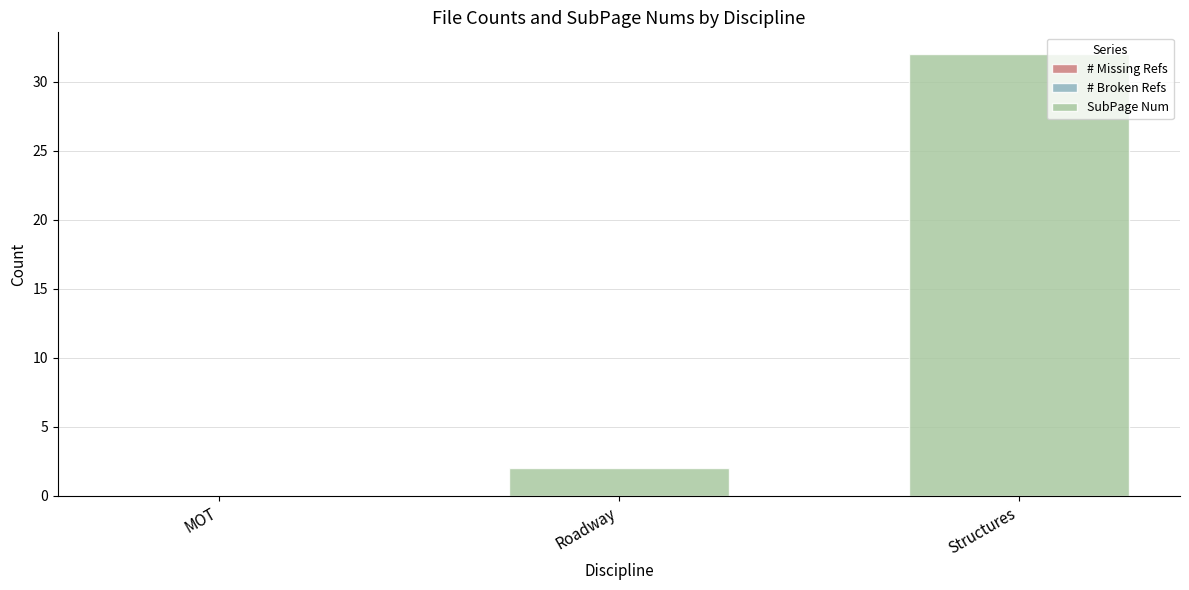

Are the bars horizontal?

No